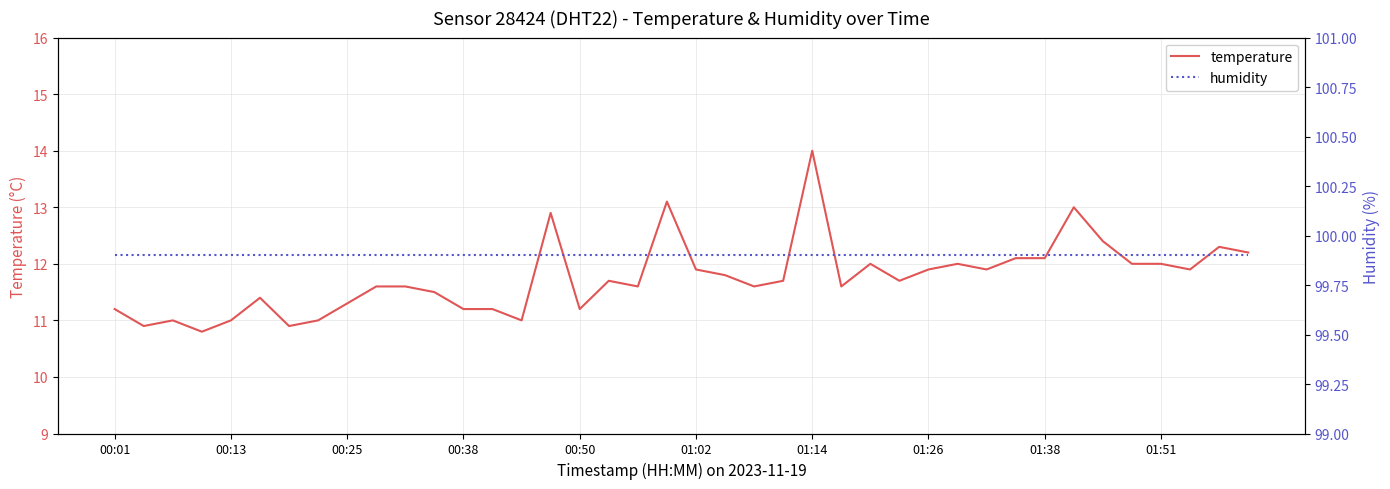

The value of temperature at 19 is 13.1. True or false?

True